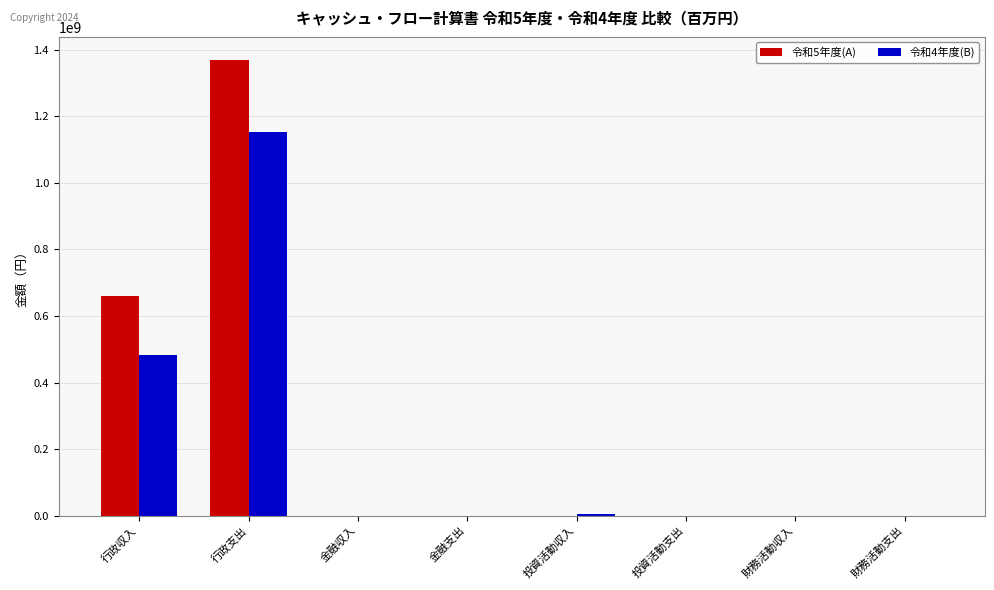

At which label is 令和5年度(A) closest to 685258621?

行政収入